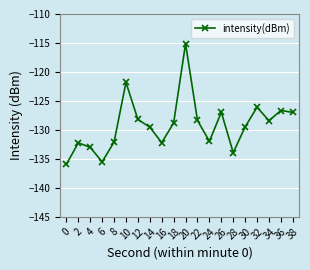

What is the change in value from 8 to 36?

+5.5